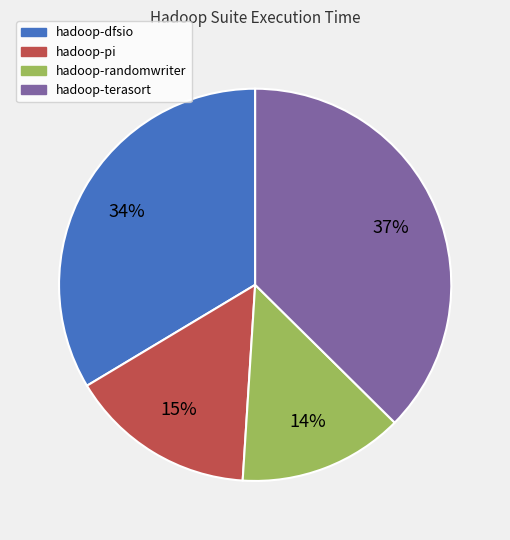

To the nearest percent, what is the combined percentage of hadoop-pi and hadoop-dfsio?

49%